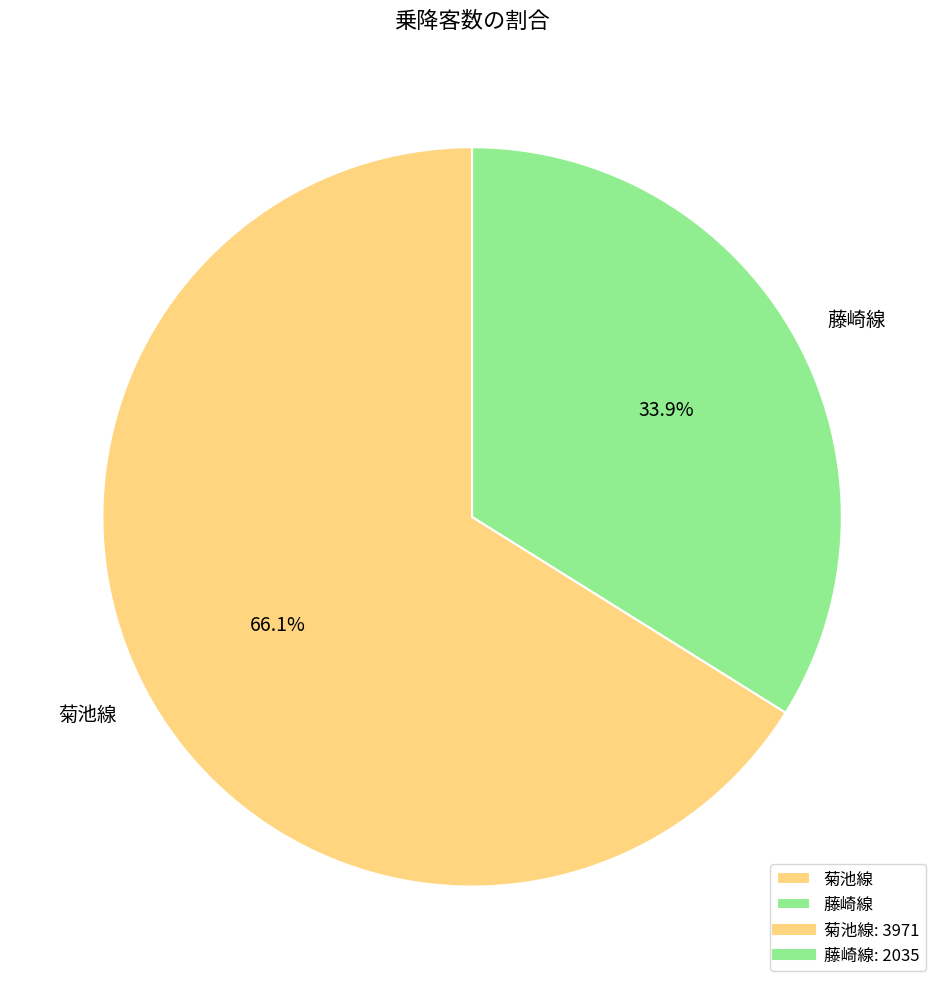

What is the ratio of the value at 藤崎線 to the value at 菊池線?

0.5